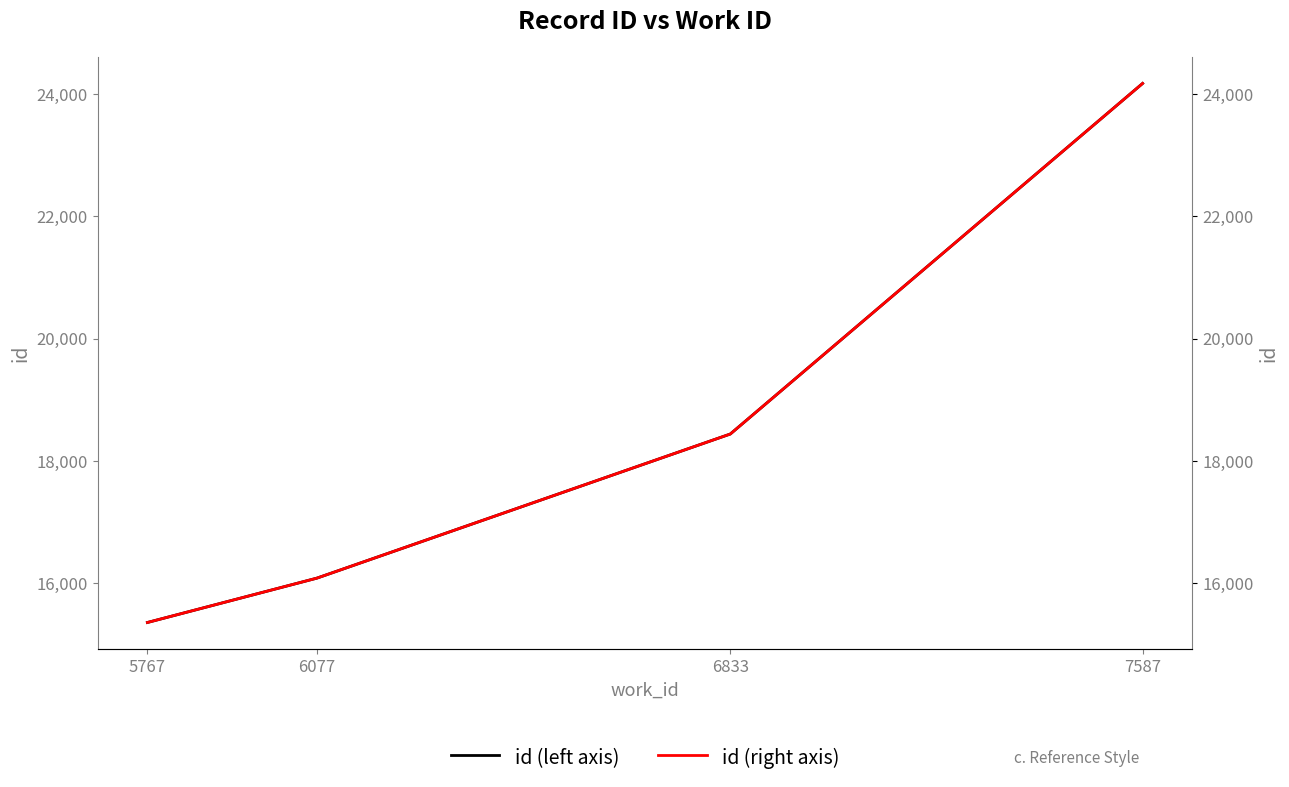

What is the minimum value shown in the chart?

15361